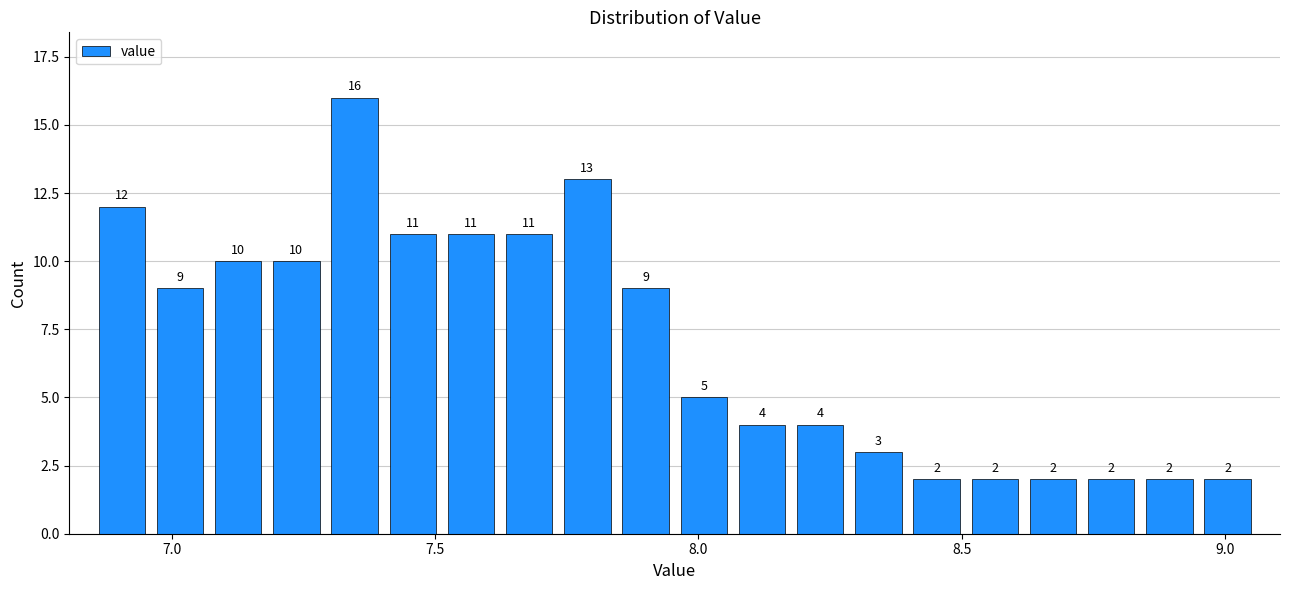

Read against the x-axis, roughly where is the centre of the tallest bar?

7.35